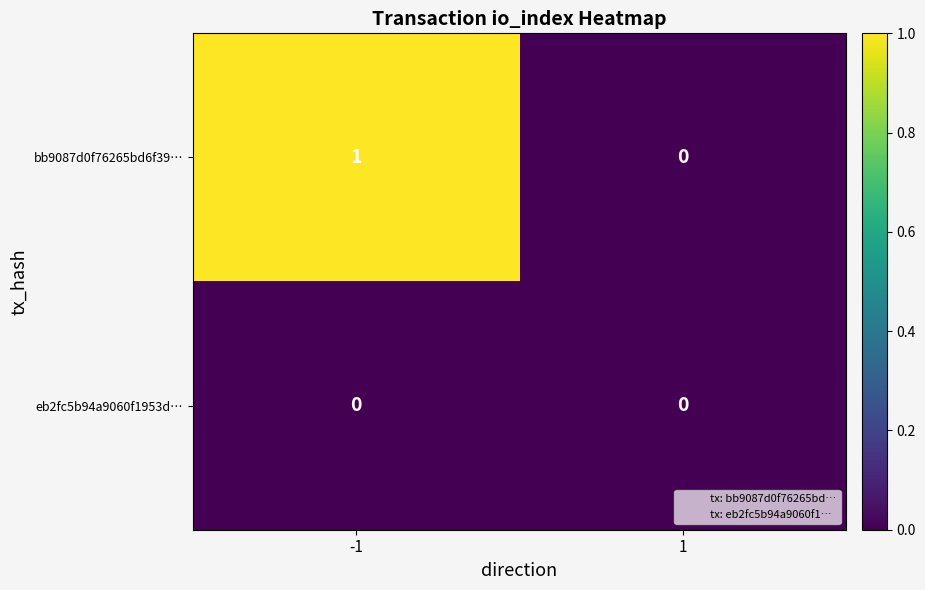

How many categories are shown in the chart?

2